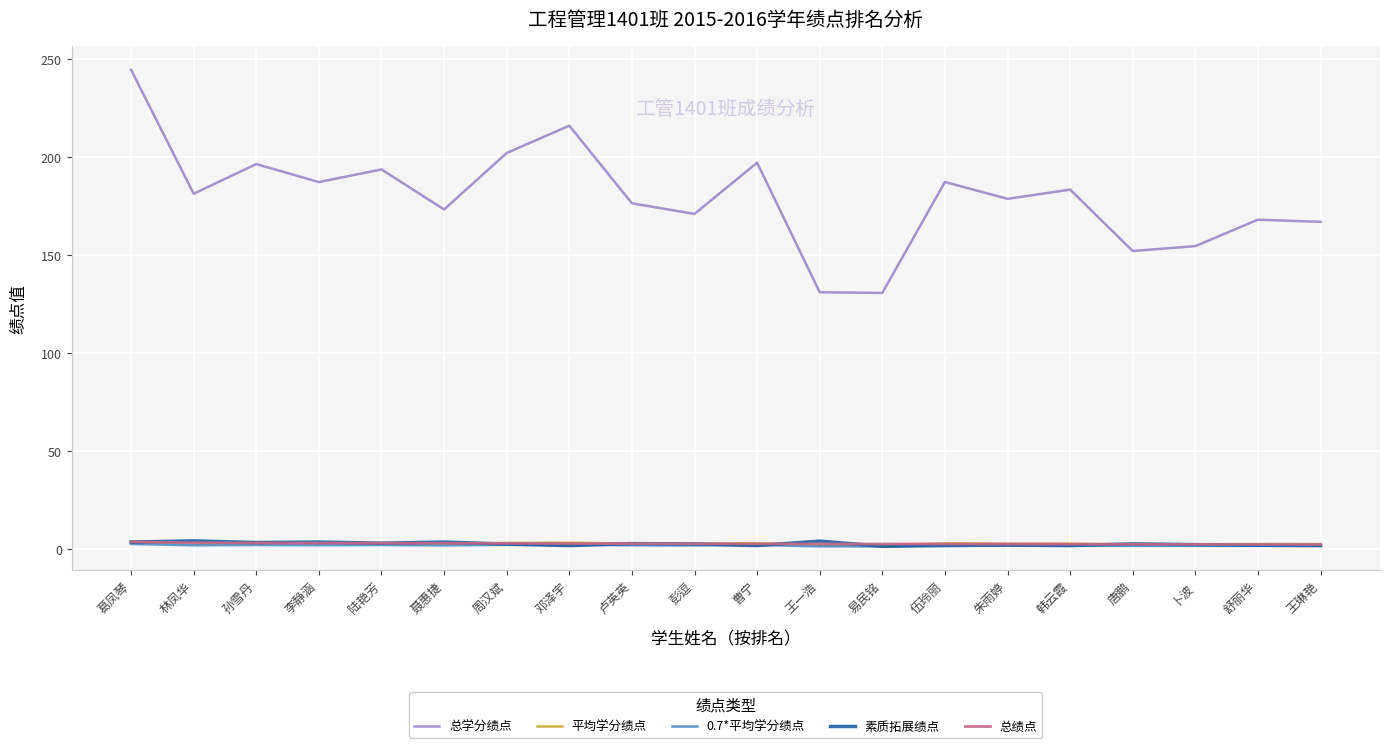

In 平均学分绩点, how many points are lower than both neighbors (excluding endpoints)?

7